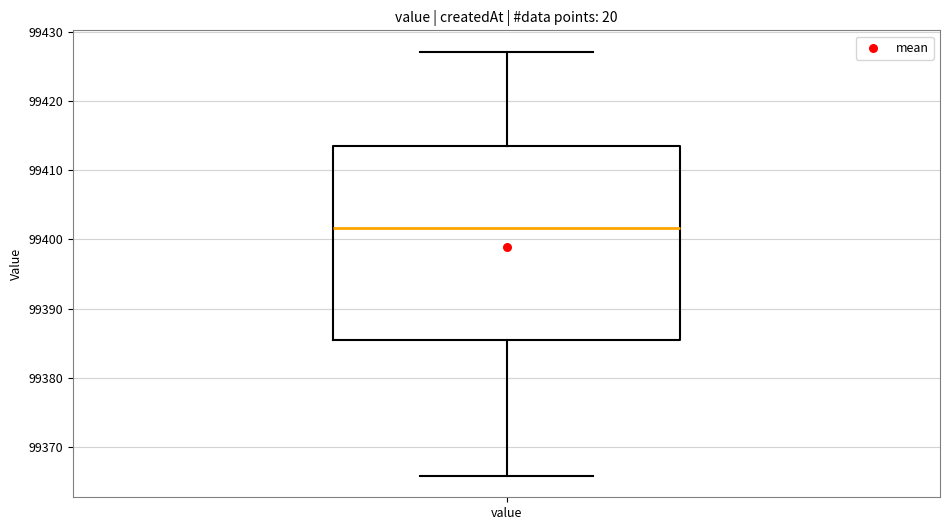

Transcribe this box plot: give where the median line is, the range the box spans, and where the two whiskers end, as read against the y-axis. The values are not printed on the chart, so give them approximately, as read against the axis.

median 99402, box 99385 to 99414, whiskers 99366 to 99427